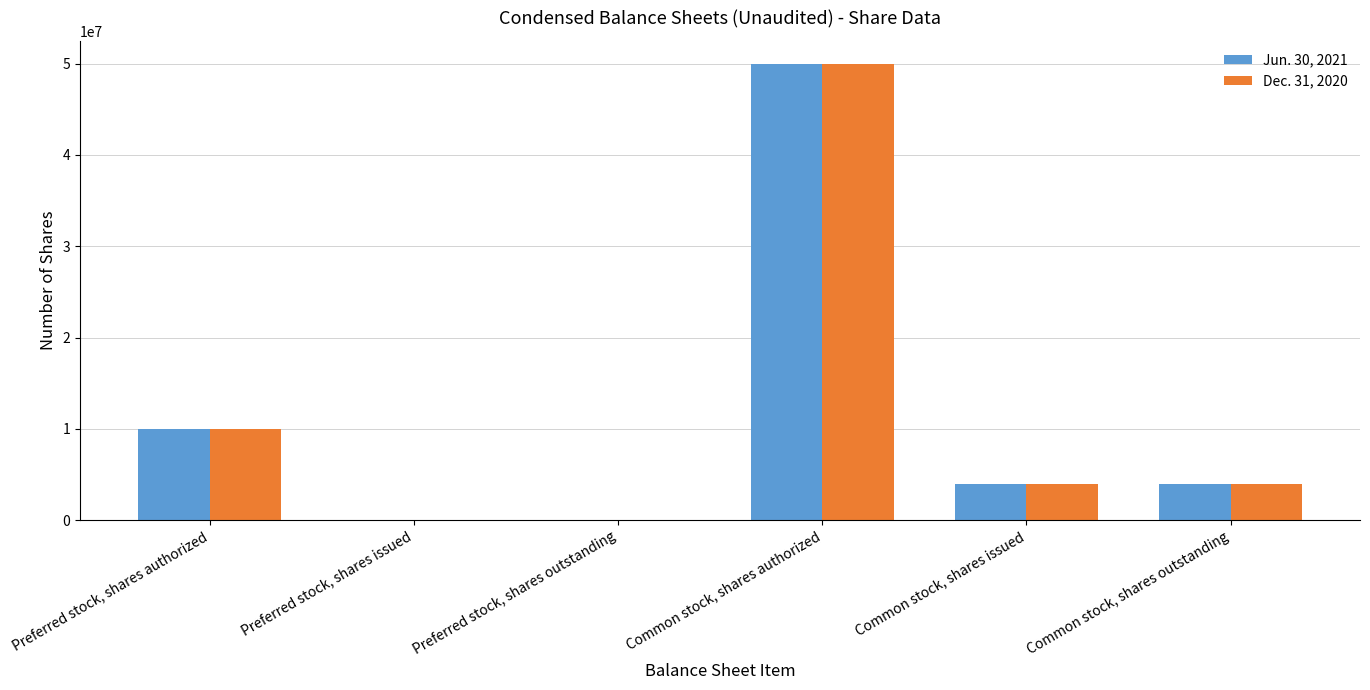

What is the greatest value displayed?

50000000